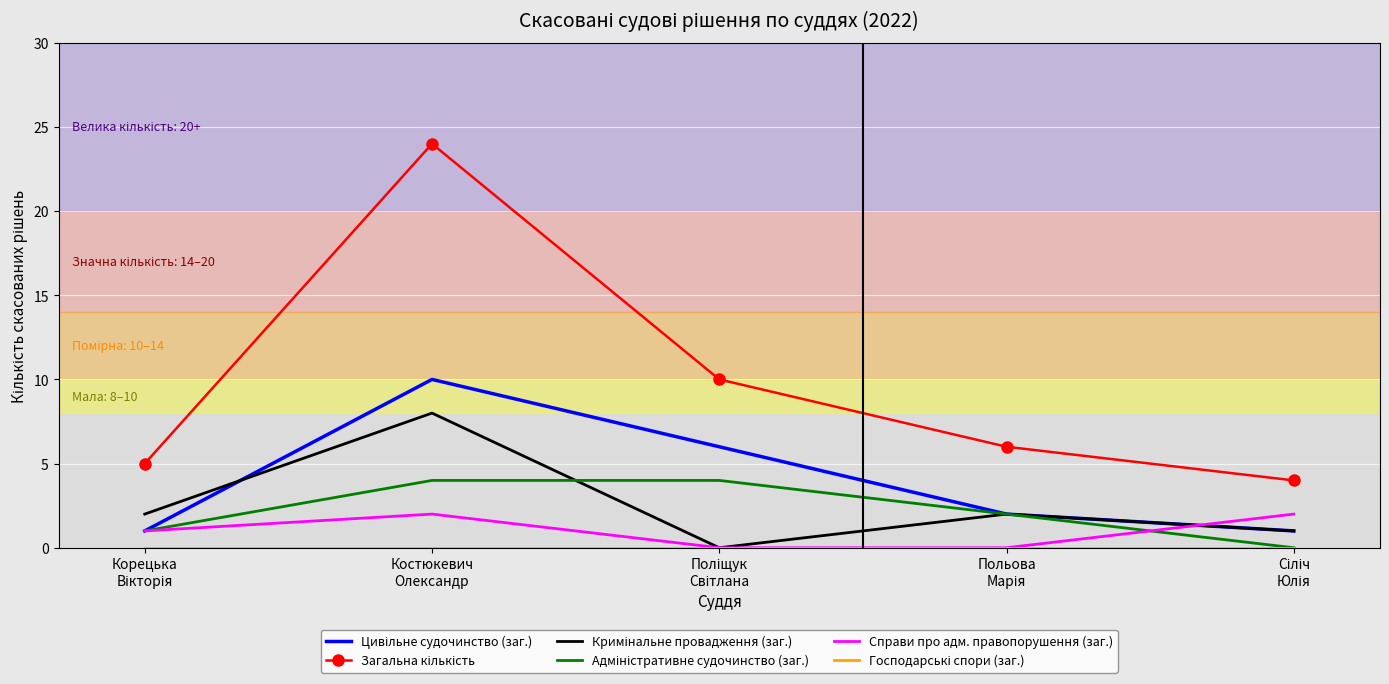

What is the difference between the maximum and minimum values in the Справи про адм. правопорушення (заг.) series?

2